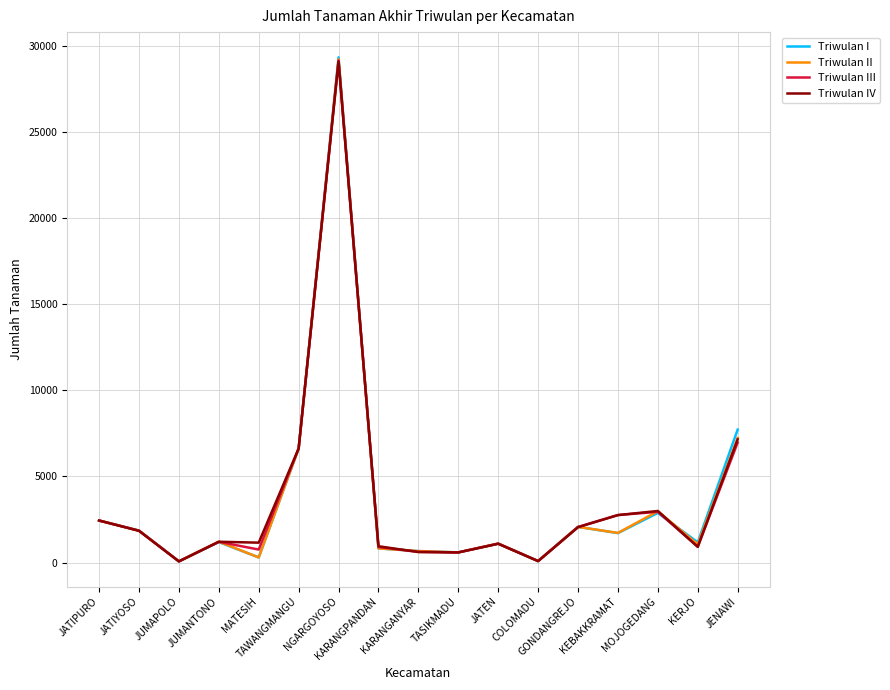

Rank the series by their average value, from lowest to highest.

Triwulan II, Triwulan I, Triwulan III, Triwulan IV